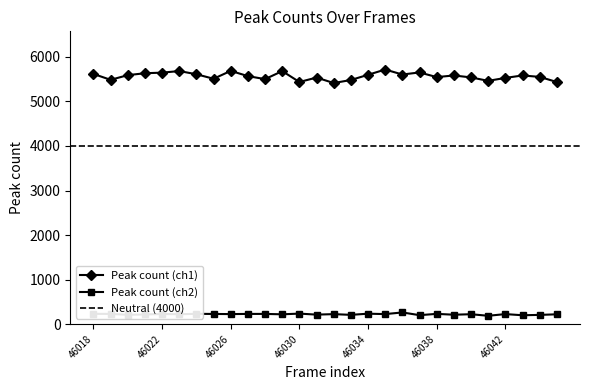

List the labels in order of Peak count (ch1) value, largest first.

46035, 46026, 46023, 46029, 46037, 46022, 46021, 46018, 46024, 46036, 46034, 46020, 46039, 46043, 46027, 46044, 46038, 46040, 46031, 46042, 46025, 46028, 46019, 46033, 46041, 46030, 46045, 46032